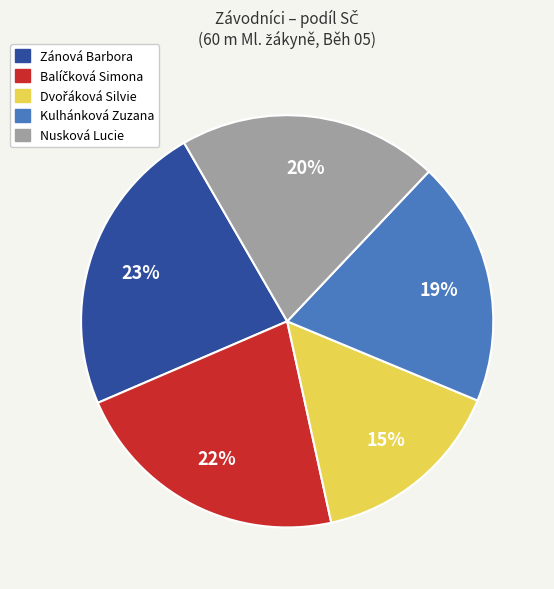

True or false: Zánová Barbora accounts for 23% of the total.

True